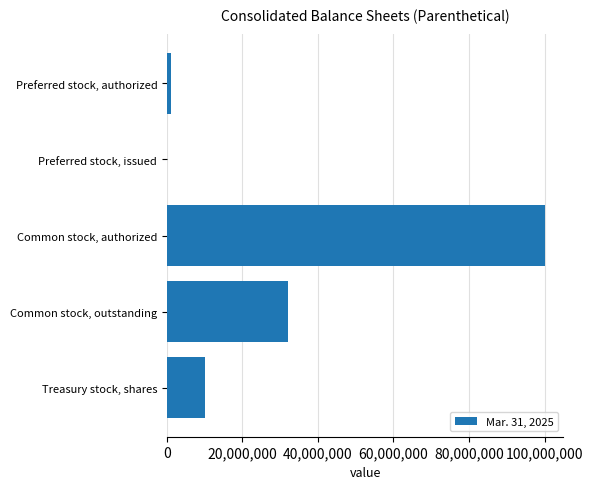

The value at Preferred stock, issued is 0. True or false?

True